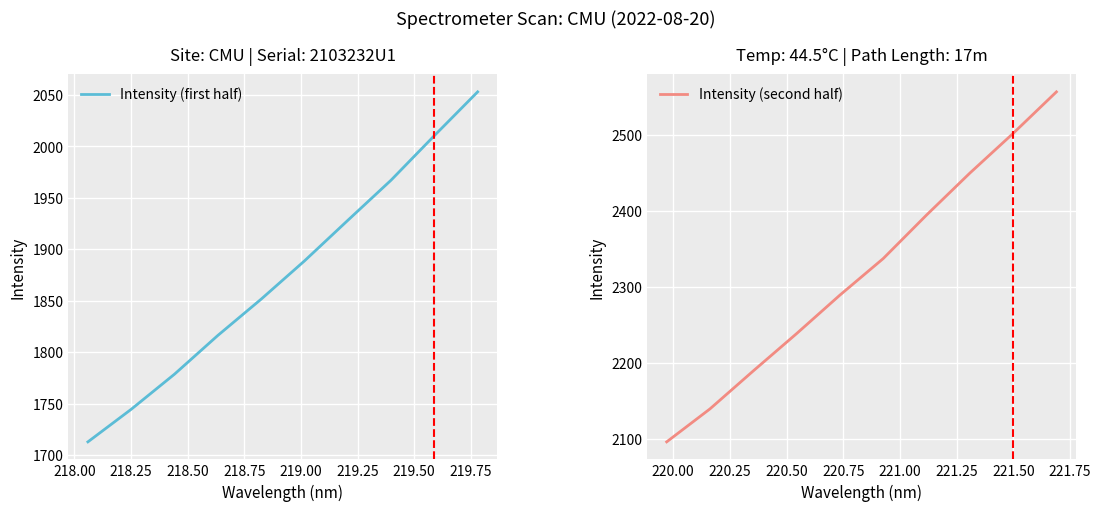

What is the lowest value of the Intensity (first half) series?

1712.7